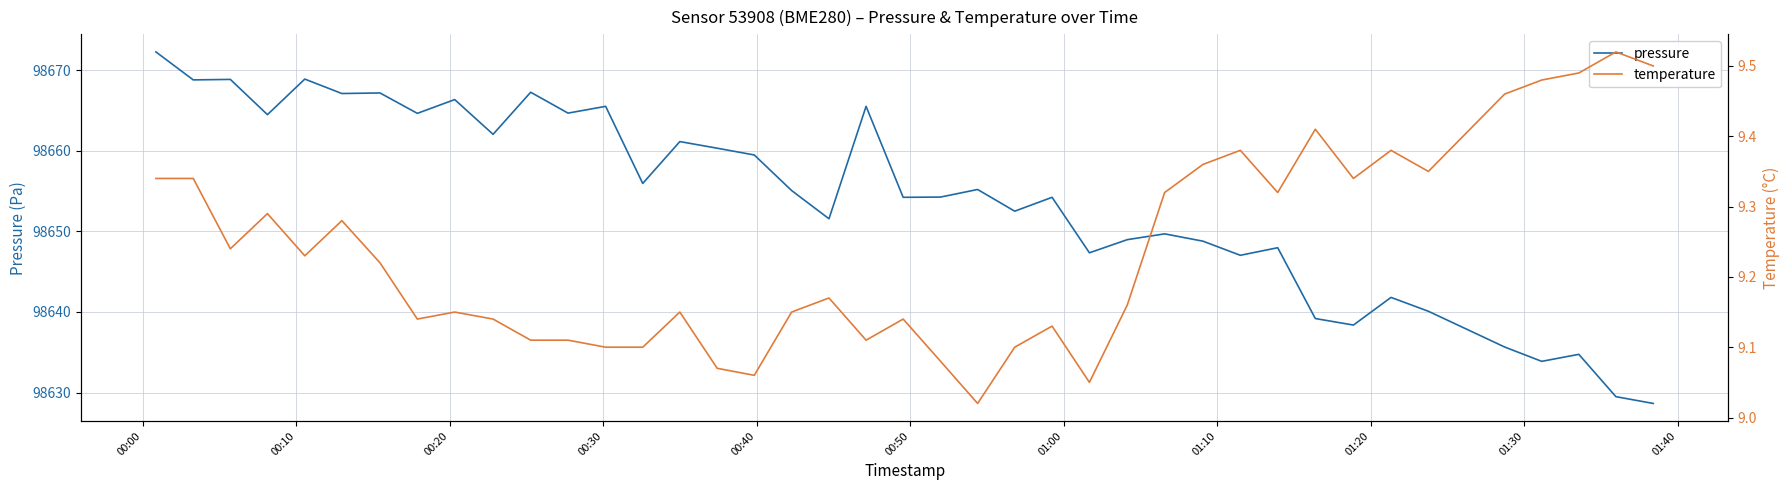

What are all the series names shown in the legend?

pressure, temperature